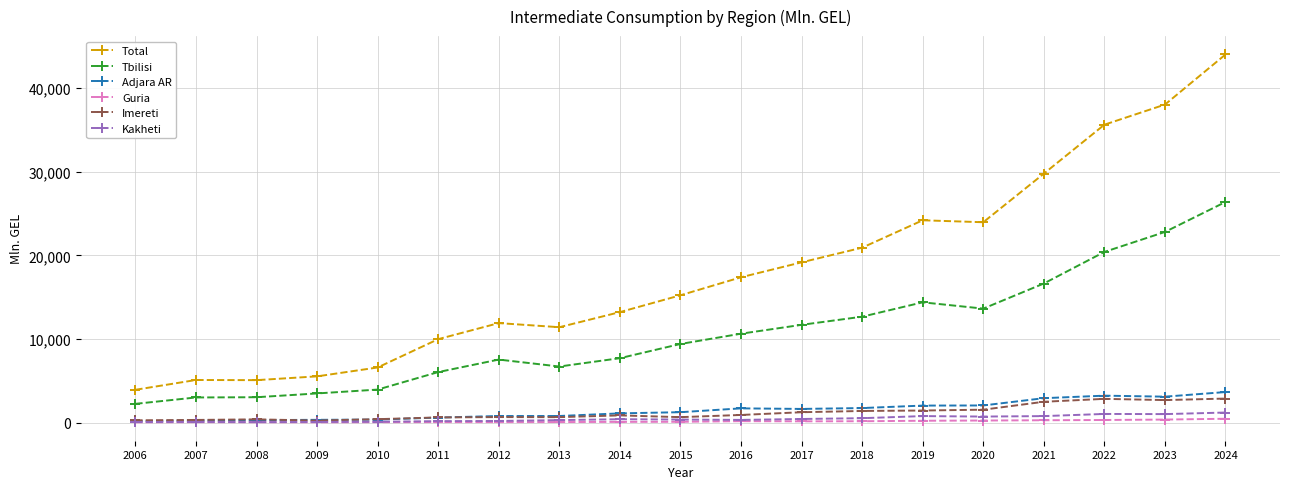

Which series has the widest spread of values?

Total